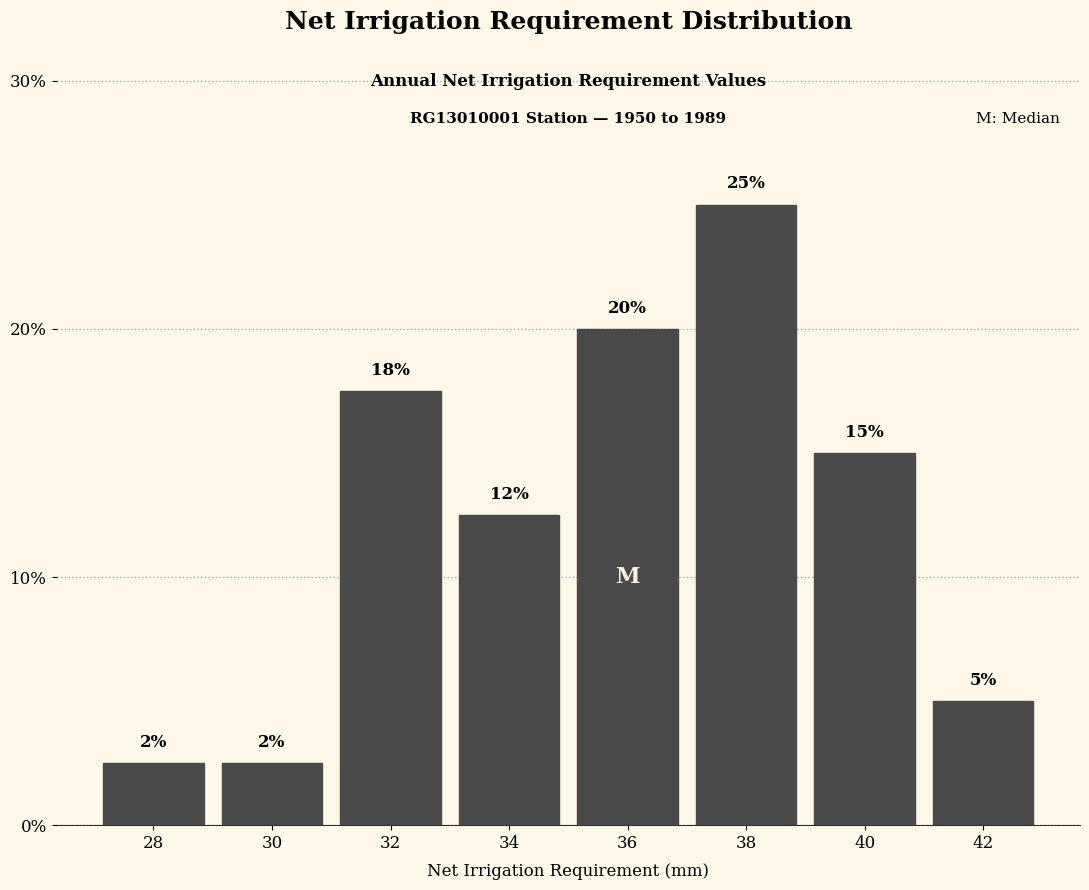

At which label is the value closest to 13?

34